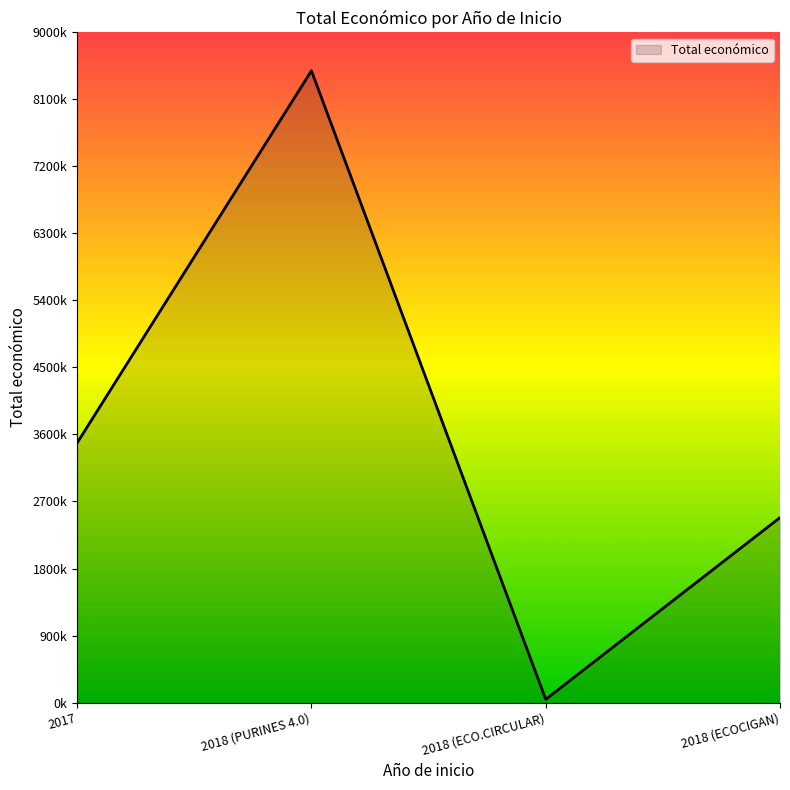

What is the sum of all values?

14498576